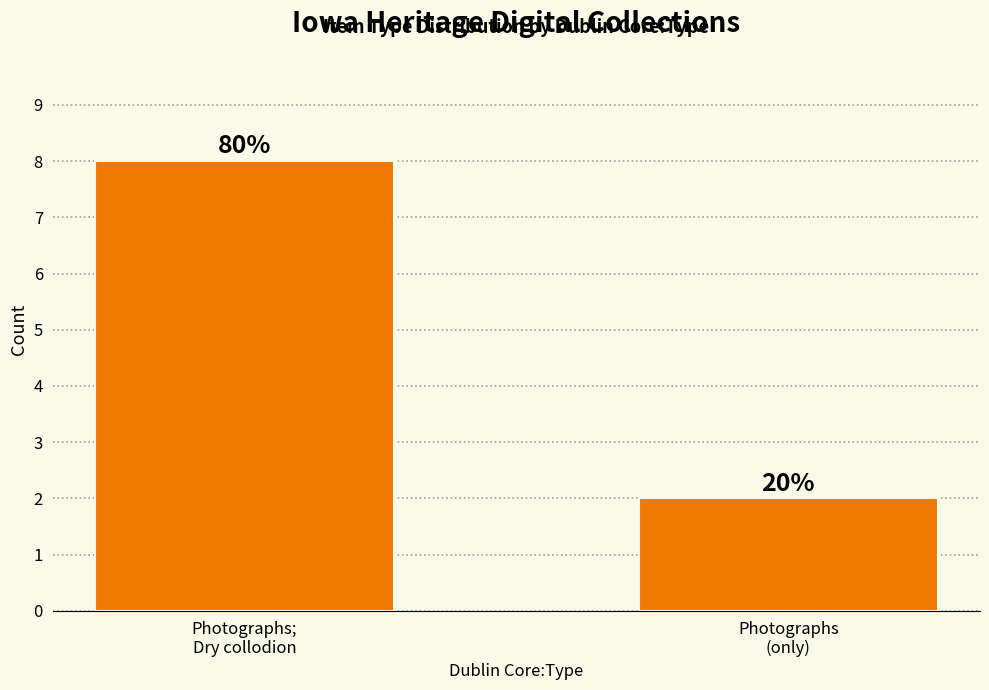

Does the chart contain any negative values?

No